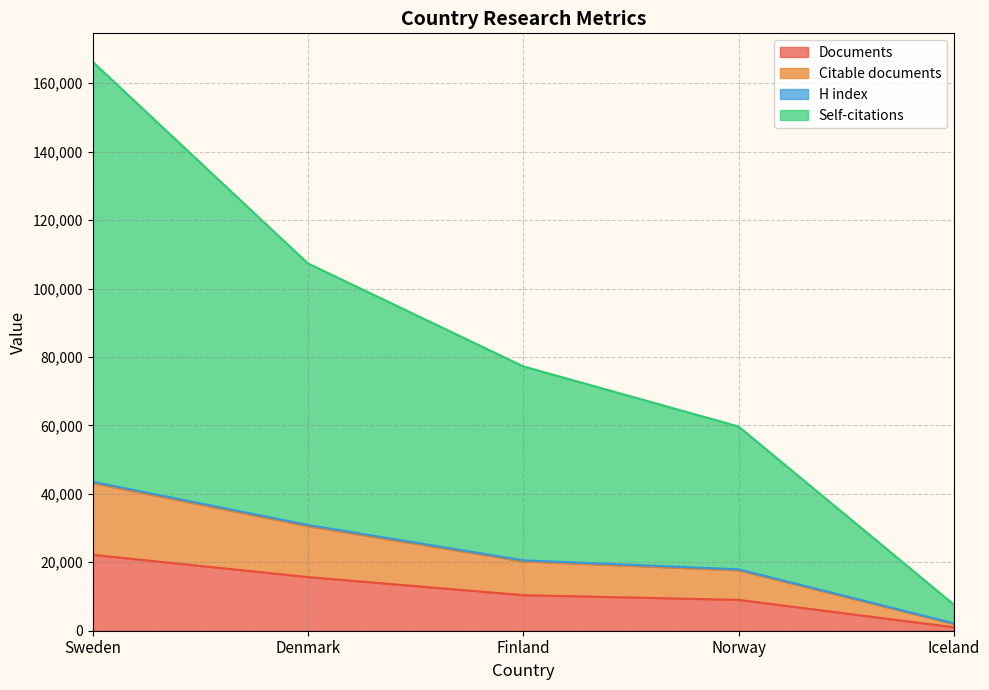

How many series are shown in this chart?

4